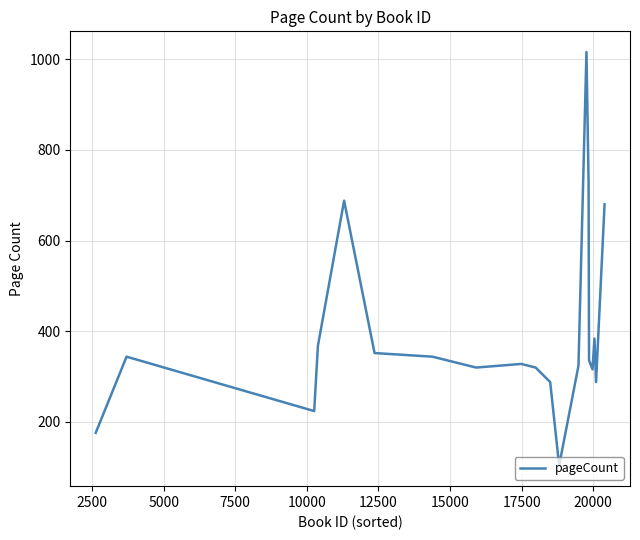

What is the difference between the maximum and minimum values?

912